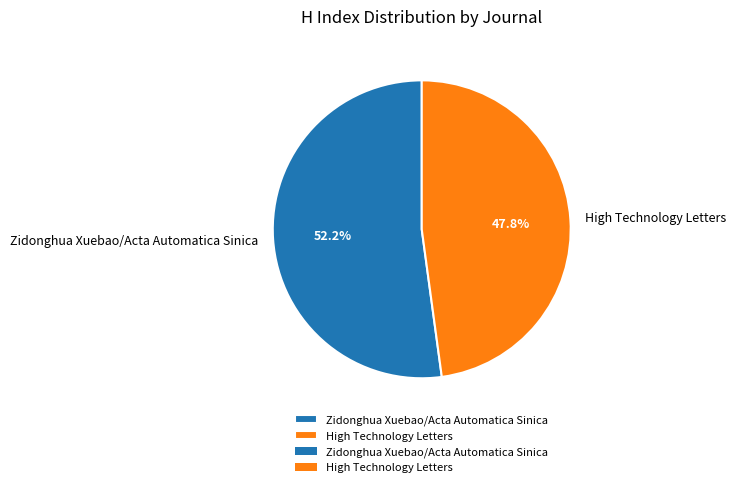

The High Technology Letters slice represents 48% of the pie. True or false?

True